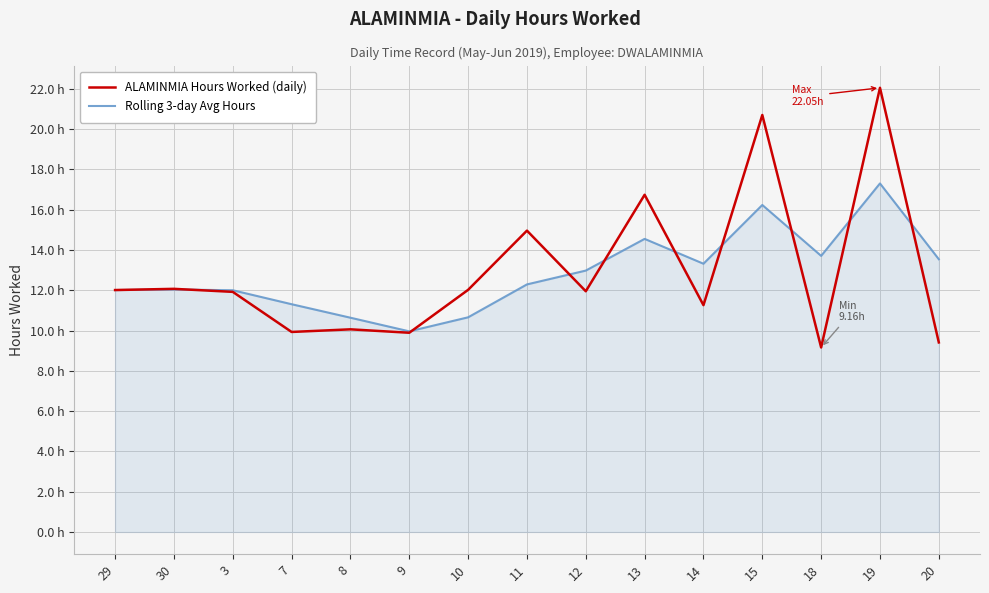

What are all the series names shown in the legend?

ALAMINMIA Hours Worked (daily), Rolling 3-day Avg Hours